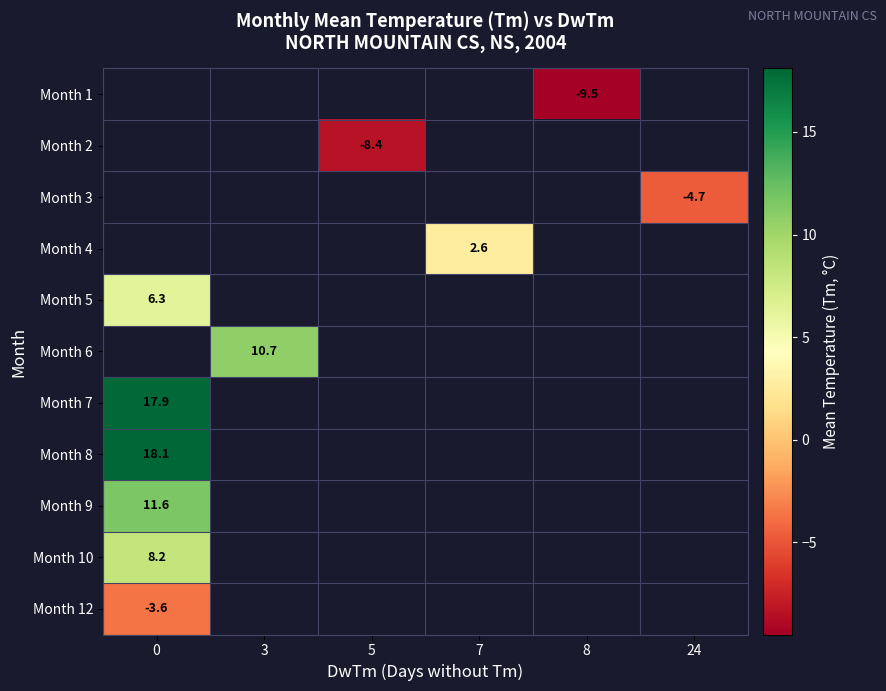

The Month 10 series shows 3.0 at 0. True or false?

False